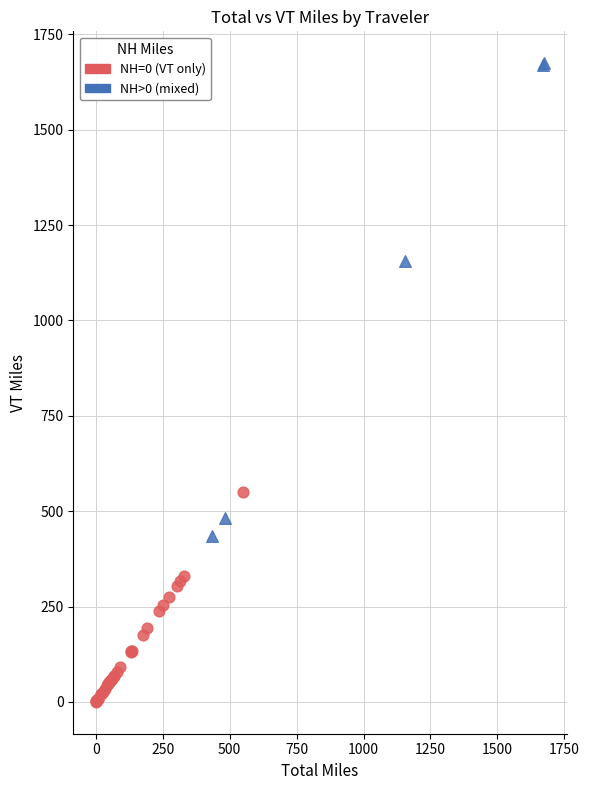

Which series has the widest spread of Y values?

NH>0 (mixed)